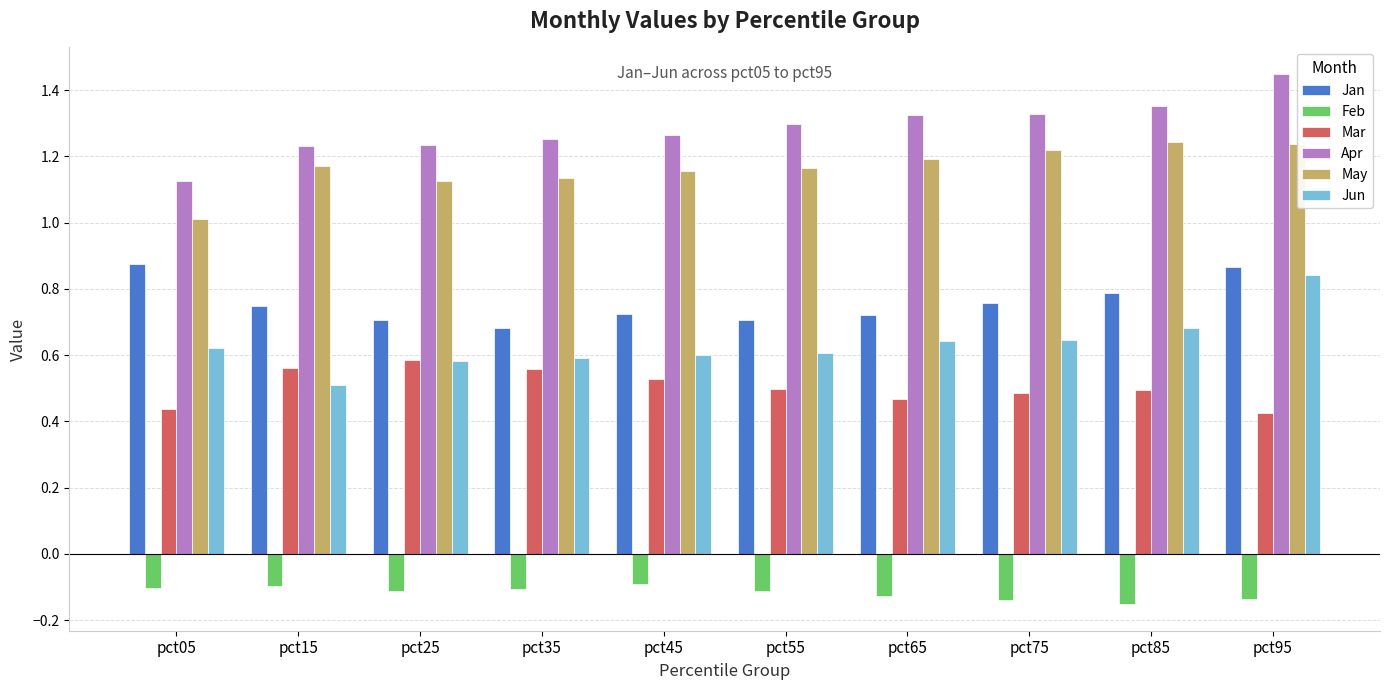

What is the difference between the maximum and second lowest values in the Jan series?

0.2